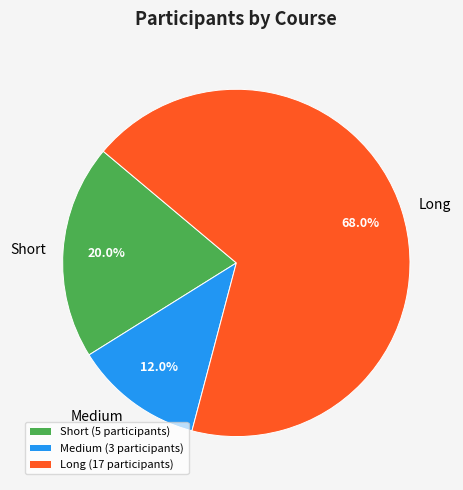

How many slices are in this pie chart?

3